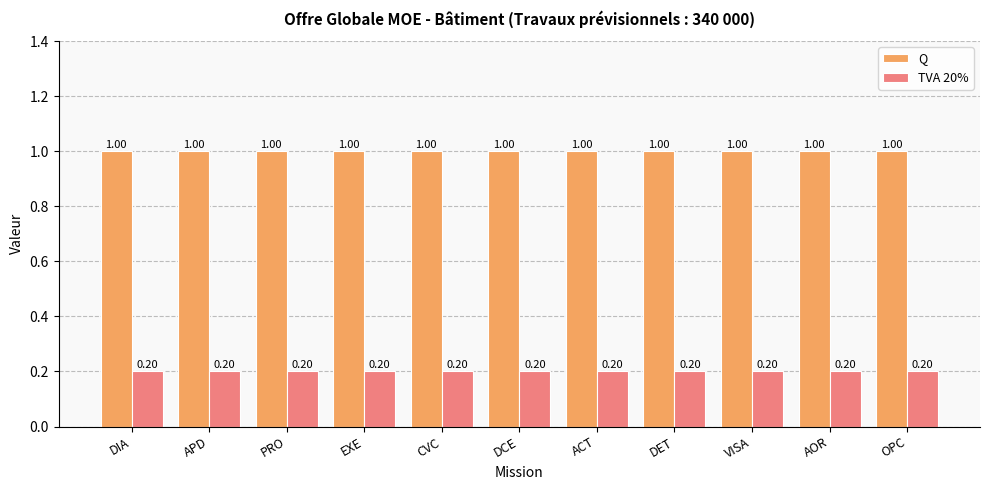

Is the value of Q at DCE greater than the value of TVA 20% at PRO?

Yes